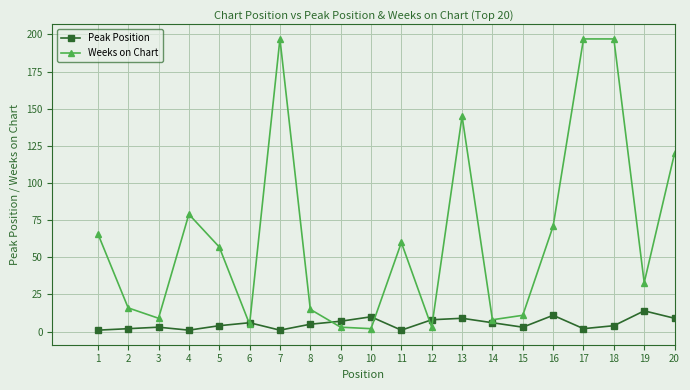

The Peak Position series shows 14 at 19. True or false?

True